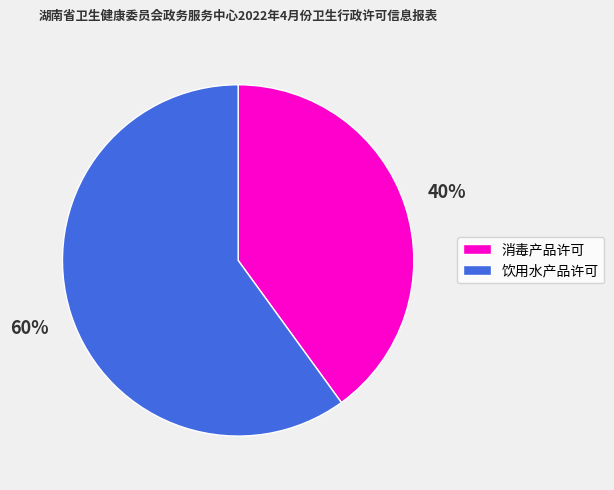

The 消毒产品许可 slice represents 40% of the pie. True or false?

True